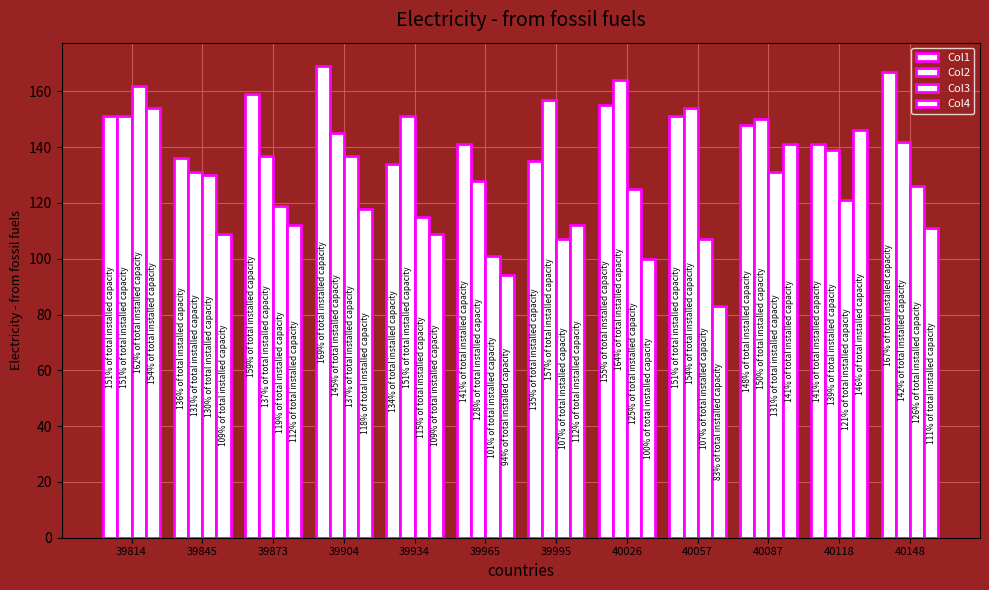

How many bars are there in total?

48